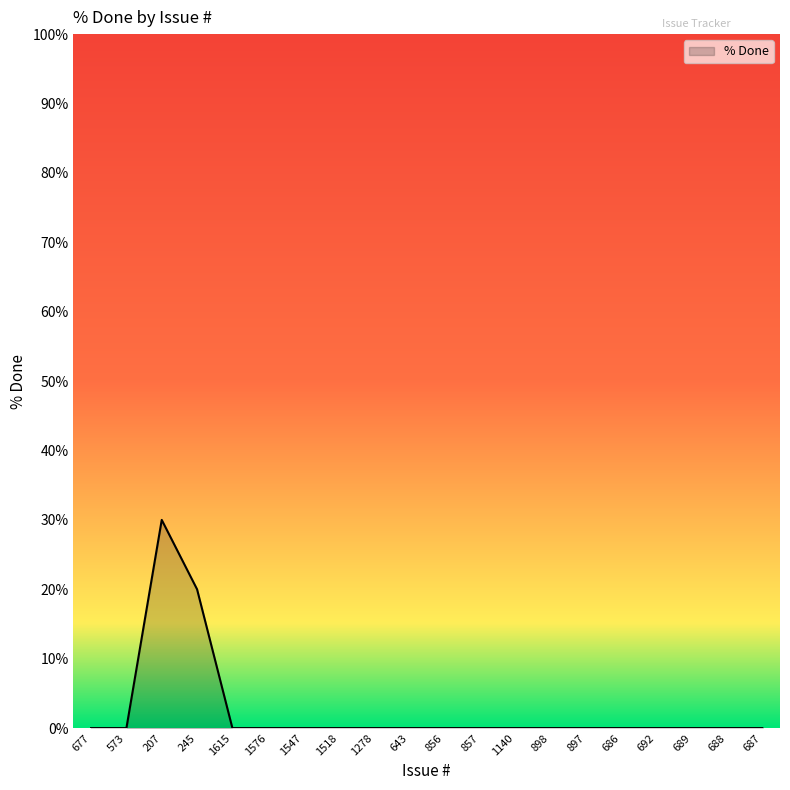

Where is the data nearest to the value 15?

245